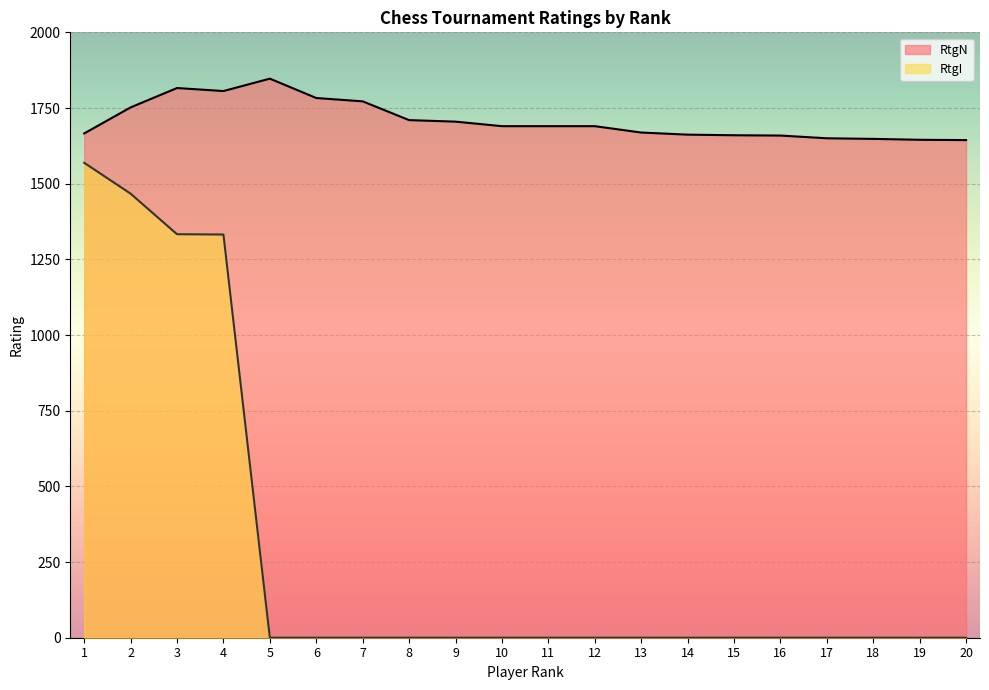

What is the difference between the highest and lowest values at 17?

1650